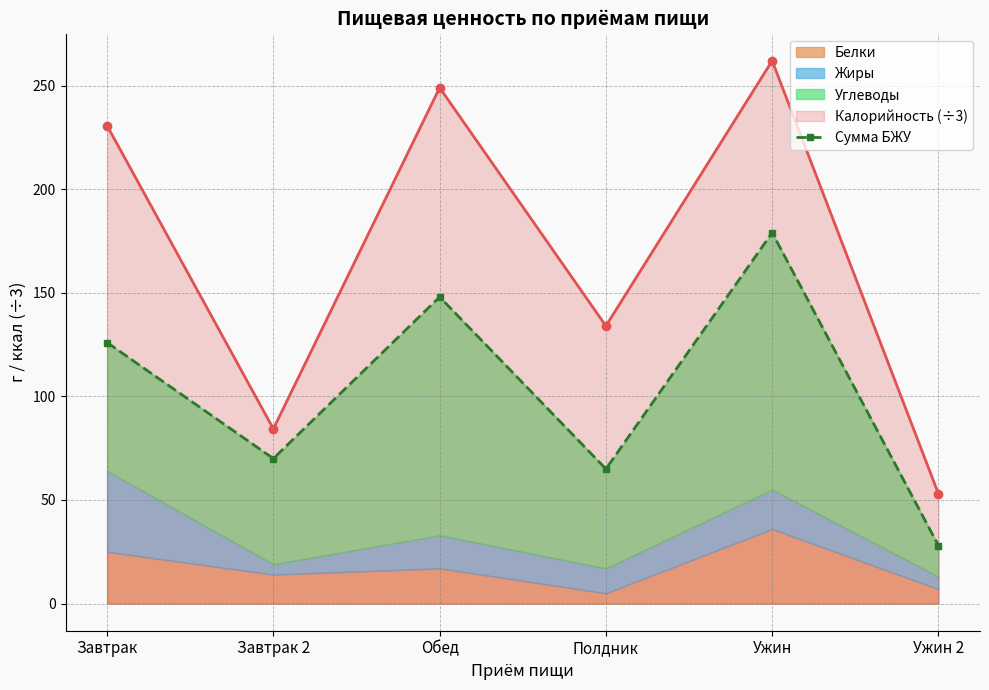

How many interior local valleys (lower than both neighbors) does the data have?

2